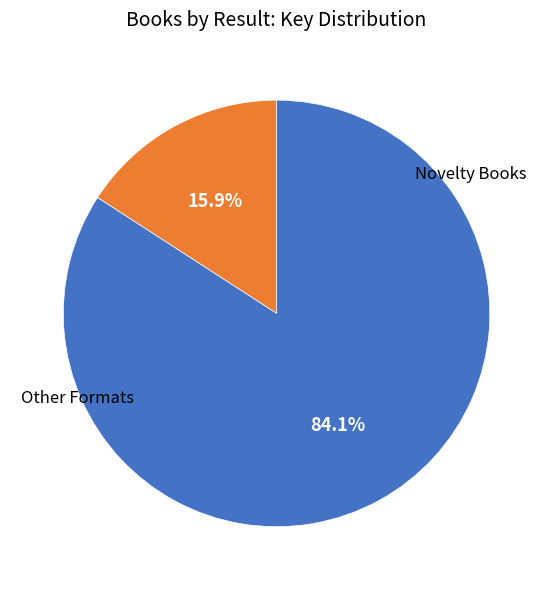

Is there a majority slice in this chart?

Yes